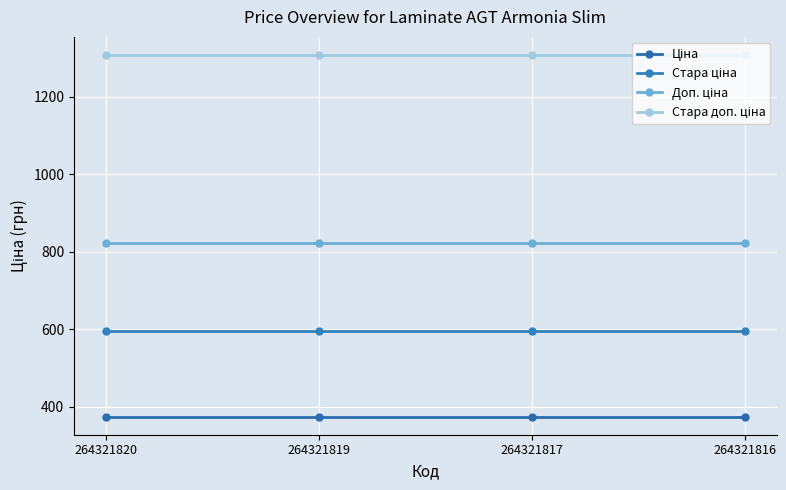

The Стара доп. ціна series shows 1308.4 at 264321816. True or false?

True